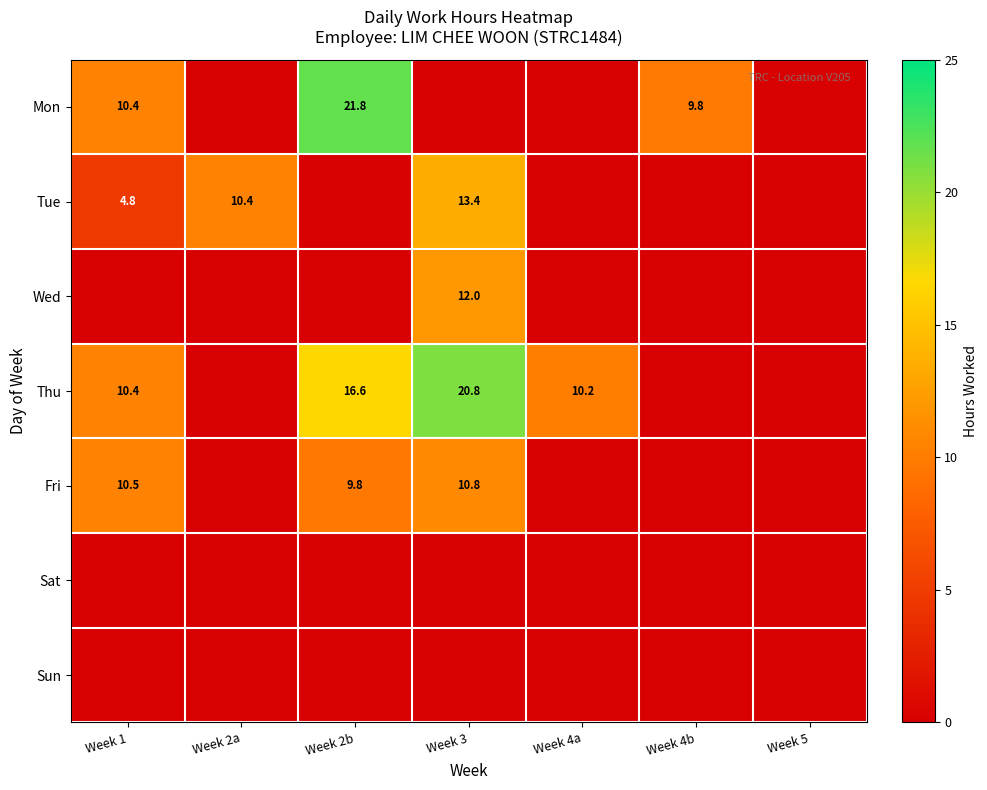

The value of Thu at Week 4a is 10.2. True or false?

True